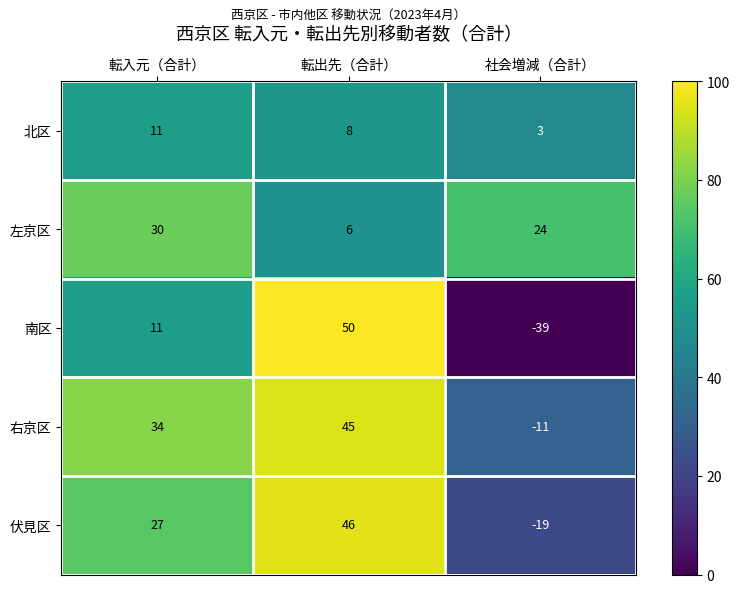

Rank the series by their maximum value, from highest to lowest.

南区, 伏見区, 右京区, 左京区, 北区